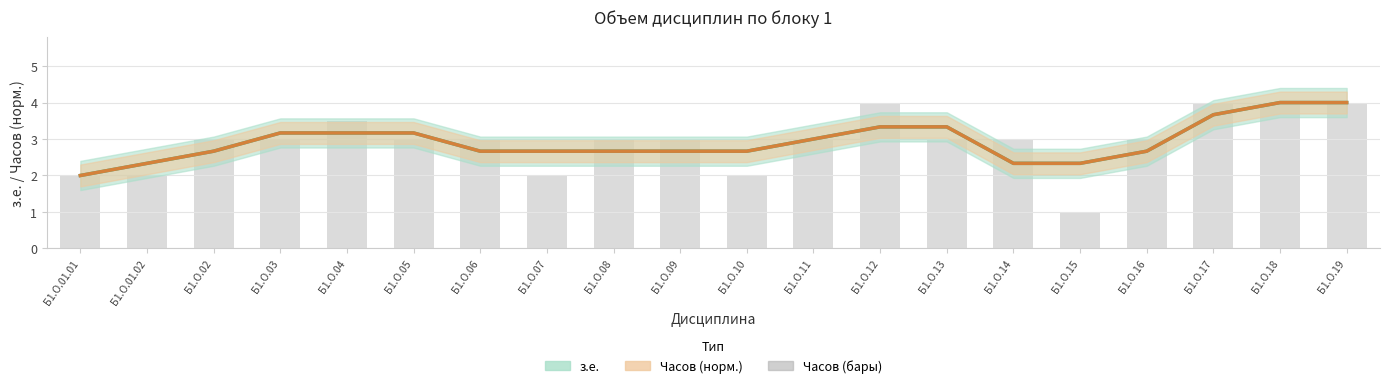

Reading left to right, transcribe all the data shown in this chart.

з.е.: 2.0	2.3	2.7	3.2	3.2	3.2	2.7	2.7	2.7	2.7	2.7	3.0	3.3	3.3	2.3	2.3	2.7	3.7	4.0	4.0
Часов (норм.): 2.0	2.3	2.7	3.2	3.2	3.2	2.7	2.7	2.7	2.7	2.7	3.0	3.3	3.3	2.3	2.3	2.7	3.7	4.0	4.0
Часов (бары): 2.0	2.0	3.0	3.0	3.5	3.0	3.0	2.0	3.0	3.0	2.0	3.0	4.0	3.0	3.0	1.0	3.0	4.0	4.0	4.0